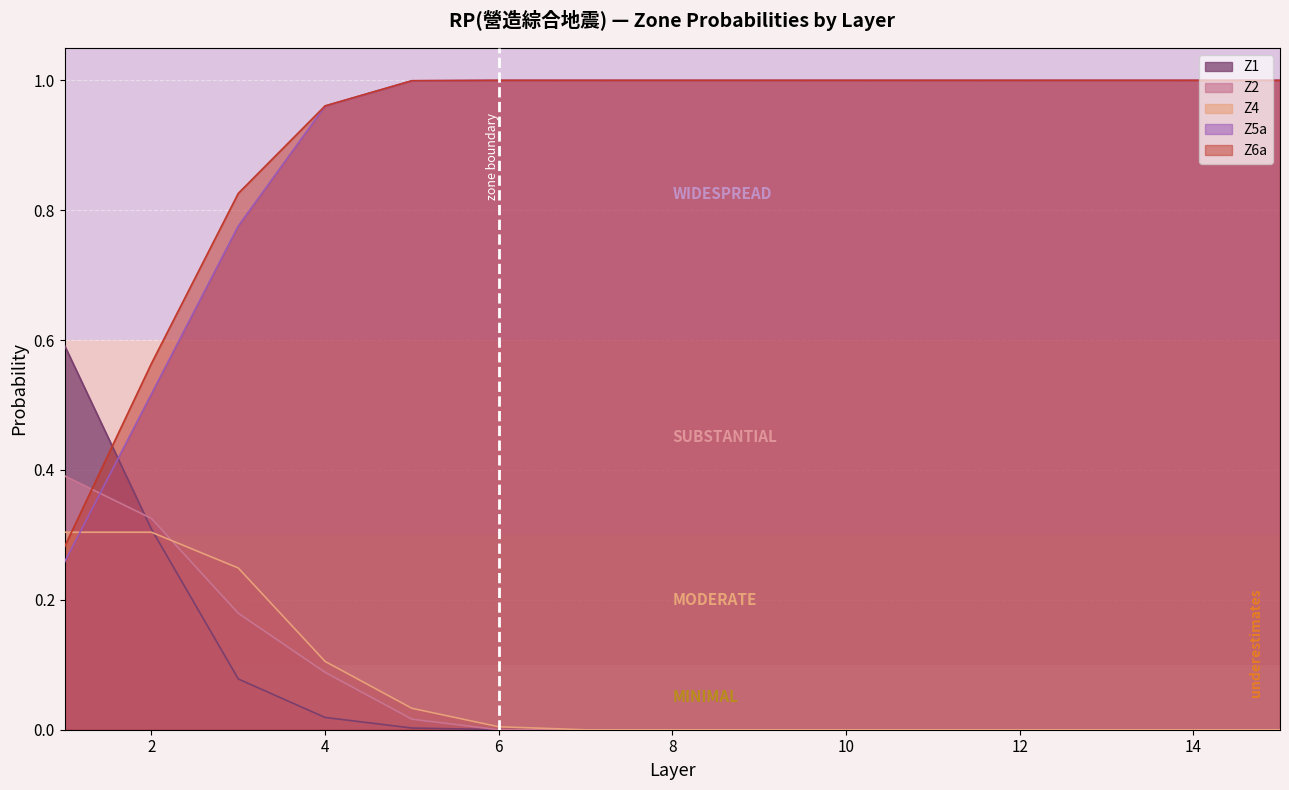

How many lines are shown in the chart?

5